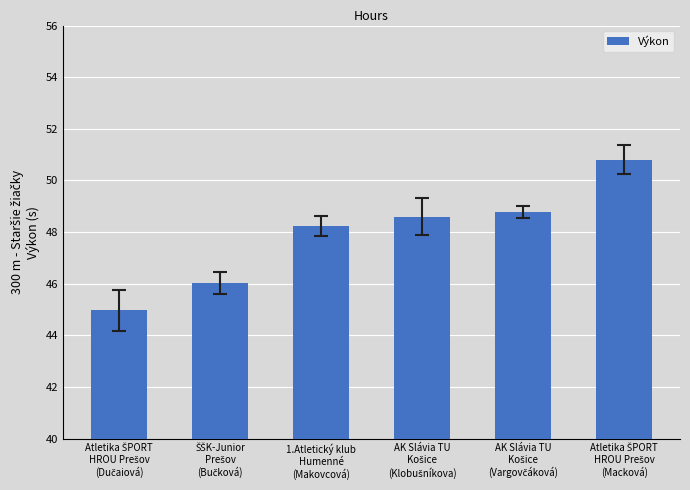

What is the difference between the second highest and second lowest values?

2.8